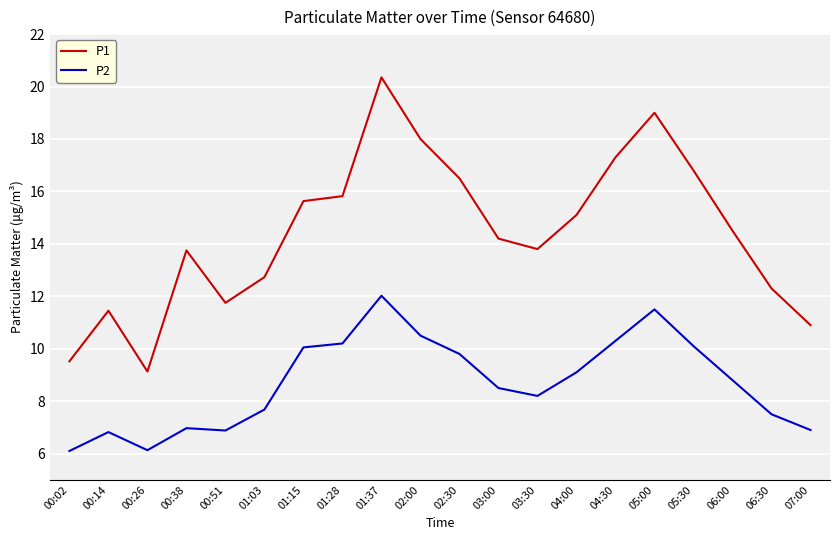

Rank the series at 01:03 from lowest to highest value.

P2, P1